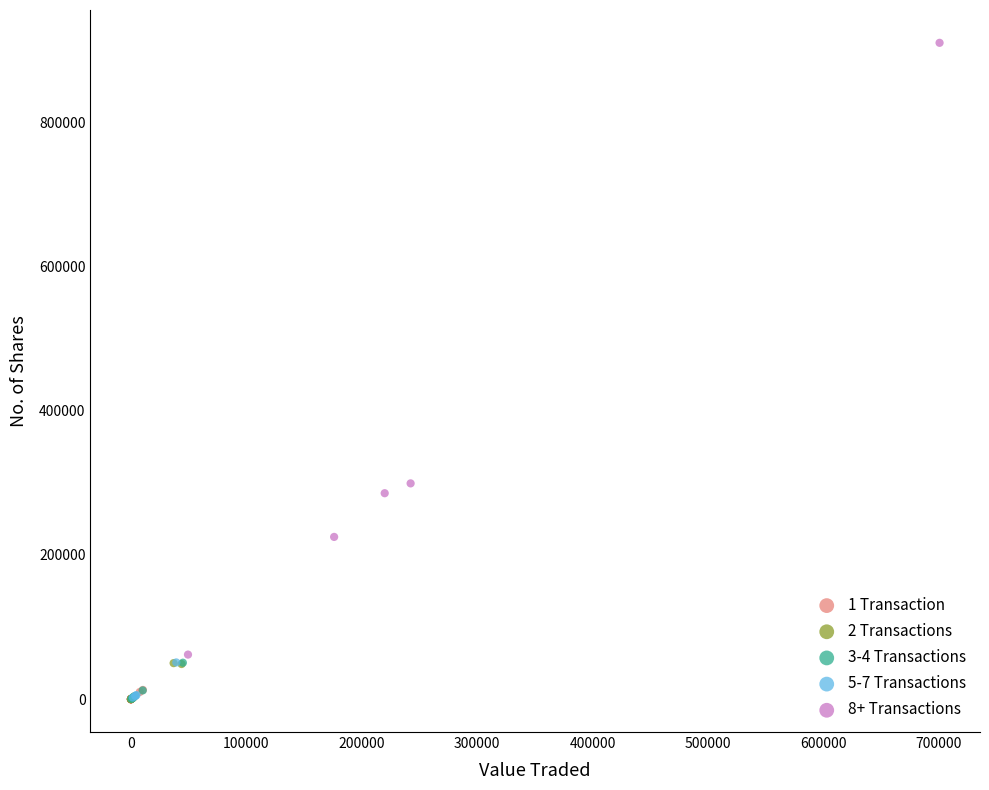

Which series contains the highest Y value?

8+ Transactions